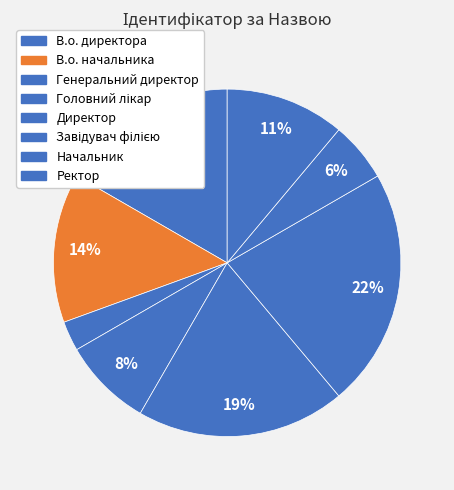

Is there any slice that represents more than half of the pie?

No